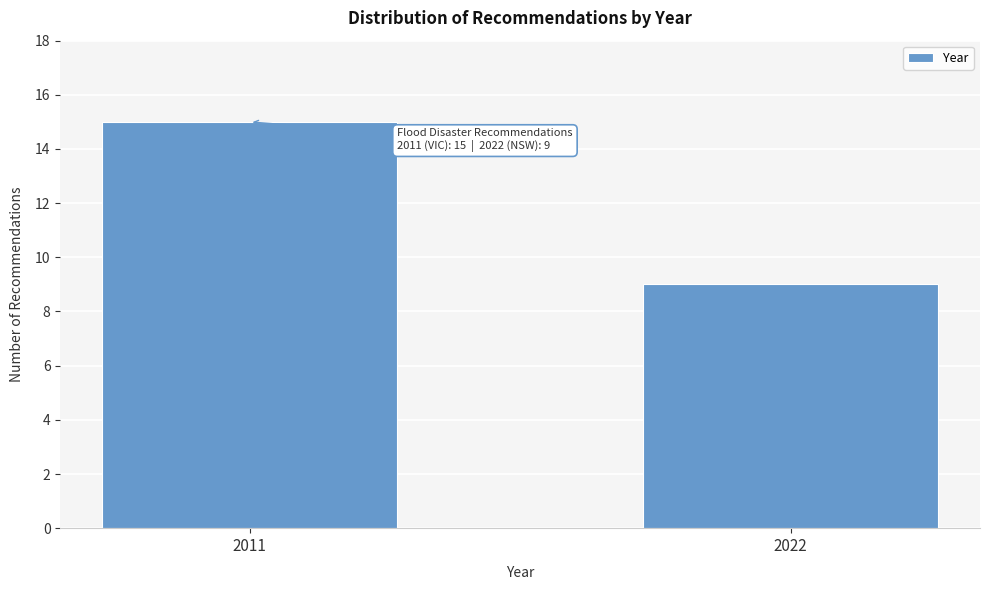

Reading left to right, what are all the values shown in this chart?

2011=15	2022=9